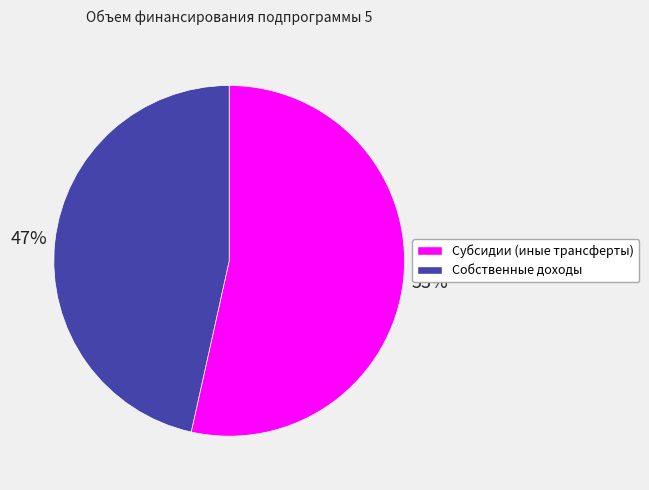

Is there a majority slice in this chart?

Yes